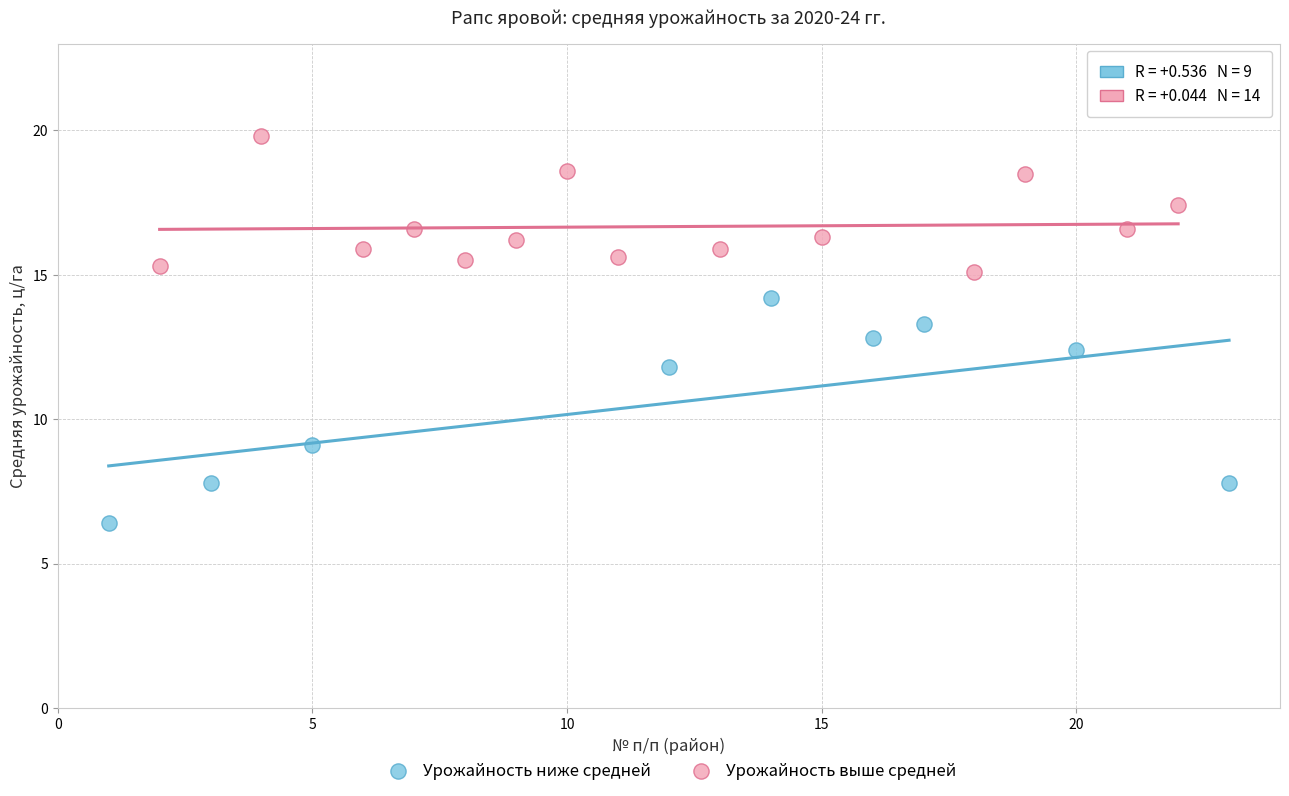

What are all the series names shown in the legend?

Урожайность ниже средней, Урожайность выше средней